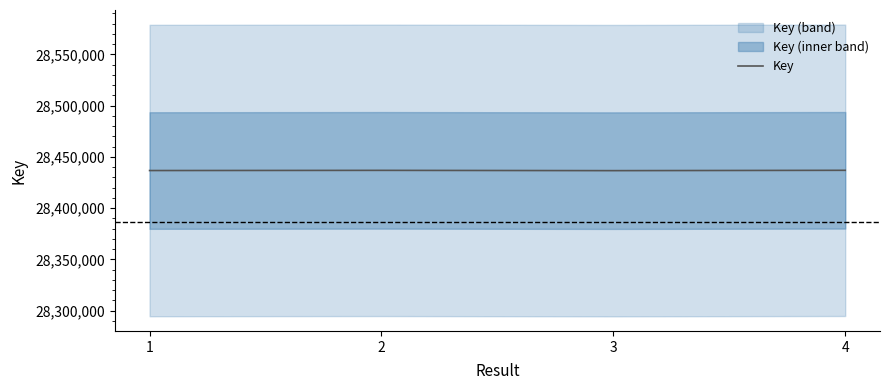

How many interior local valleys (lower than both neighbors) does the data have?

1